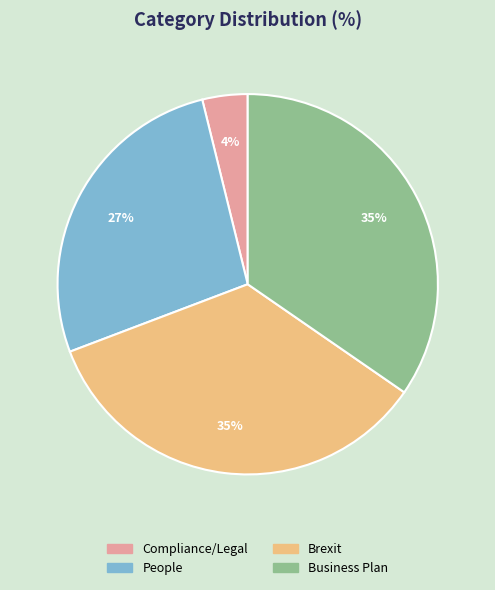

How many slices are in this pie chart?

4